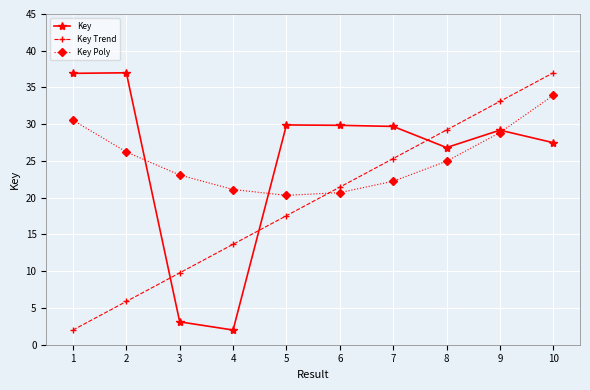

At which label does Key Trend reach its minimum?

1